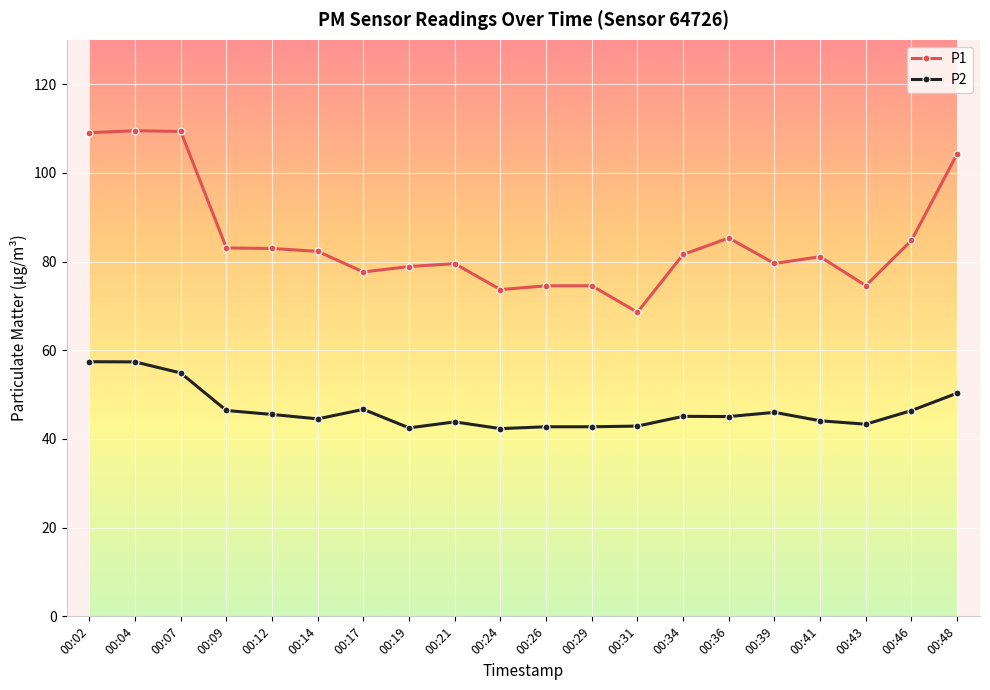

True or false: P1 and P2 cross at least once.

False